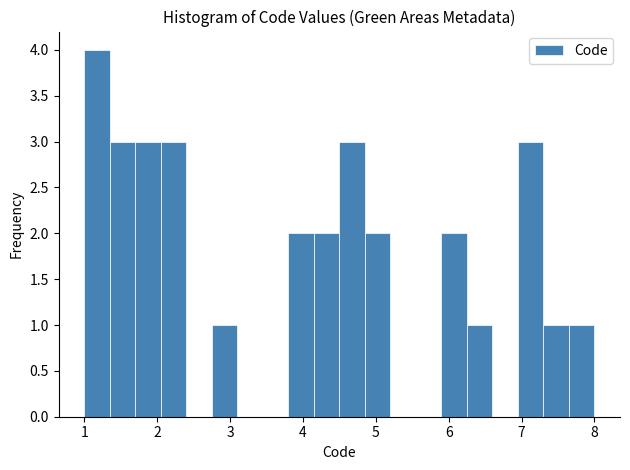

Around what value on the x-axis is the tallest bar? Give the approximate position of its centre, as read against the axis.

1.2